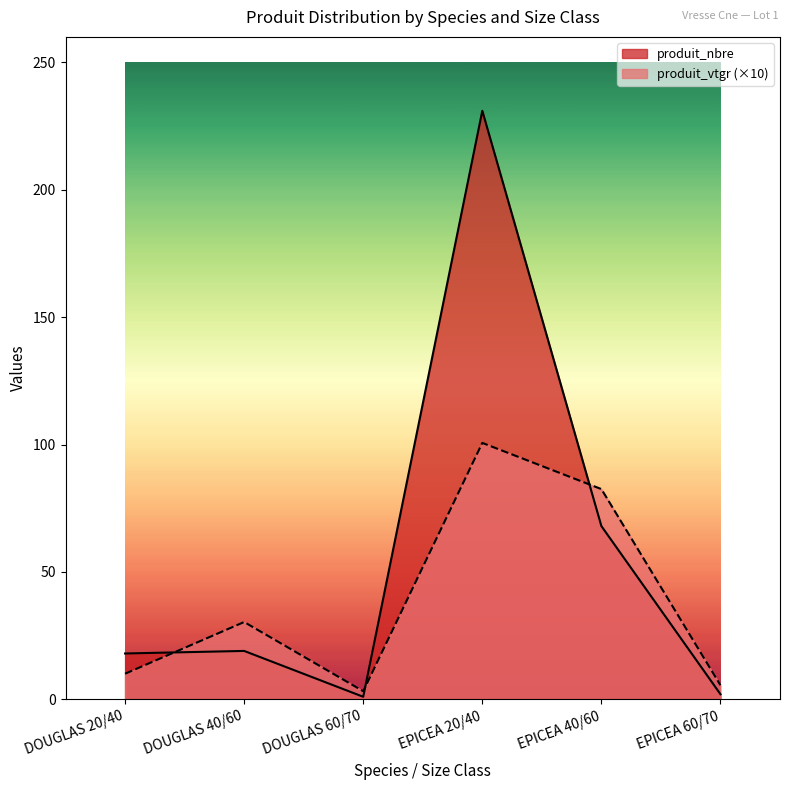

List the series in order of their overall mean, lowest first.

produit_vtgr (×10), produit_nbre